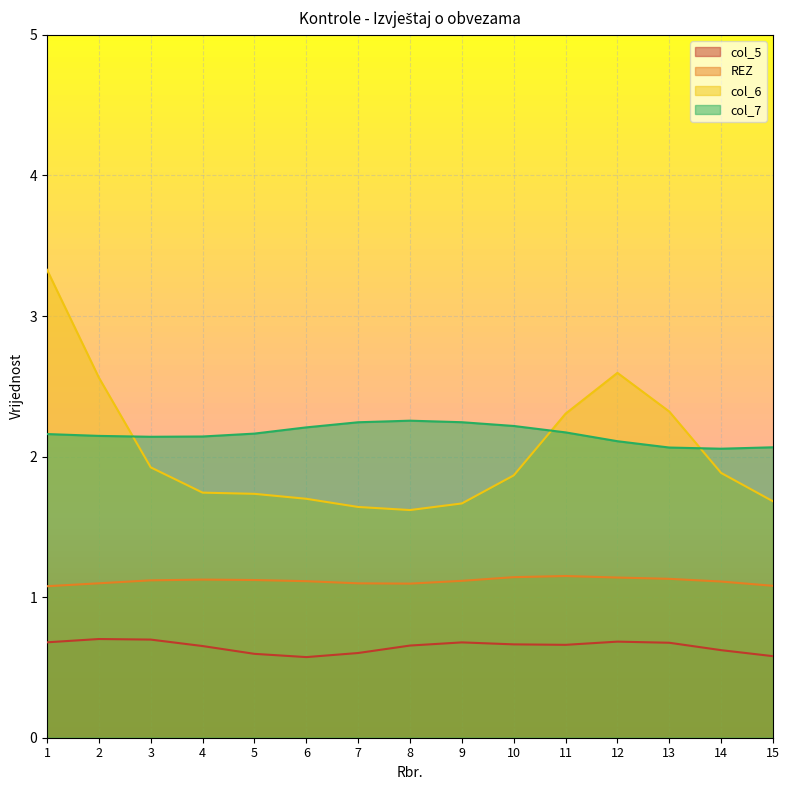

At which category is the sum across all series the highest?

1